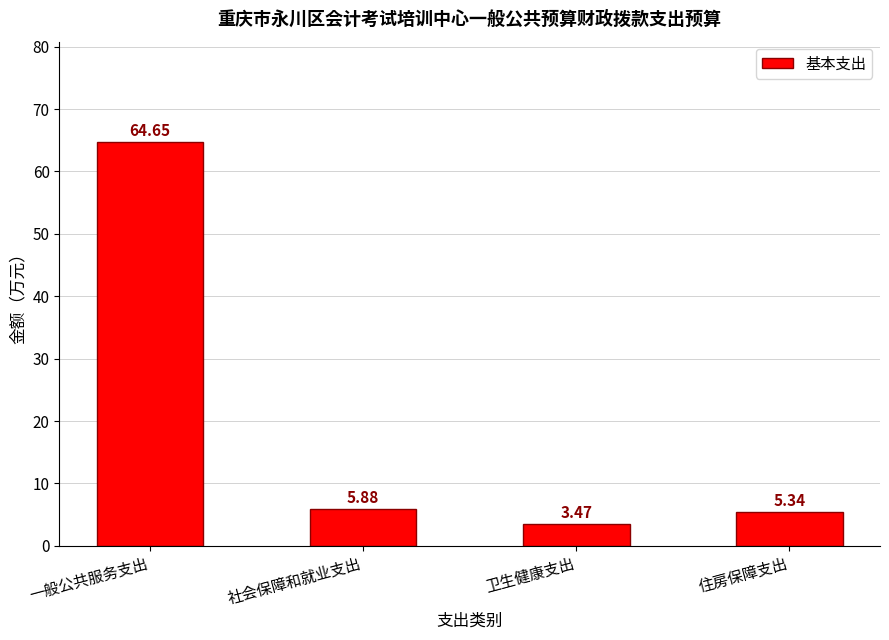

List the labels in order of value, smallest first.

卫生健康支出, 住房保障支出, 社会保障和就业支出, 一般公共服务支出